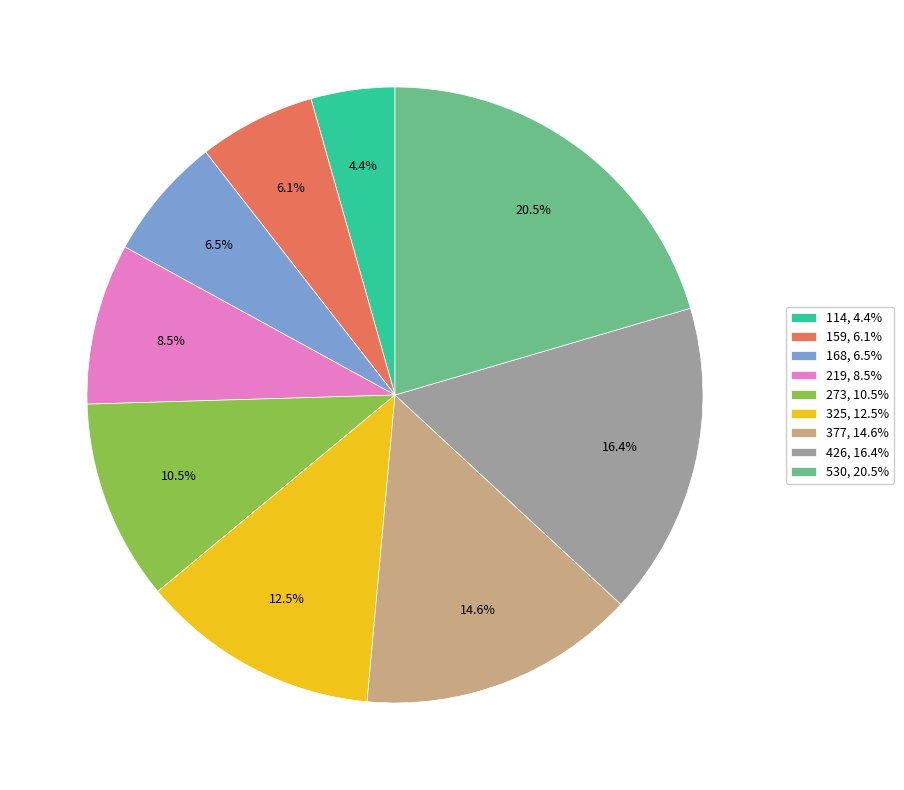

Is there a majority slice in this chart?

No